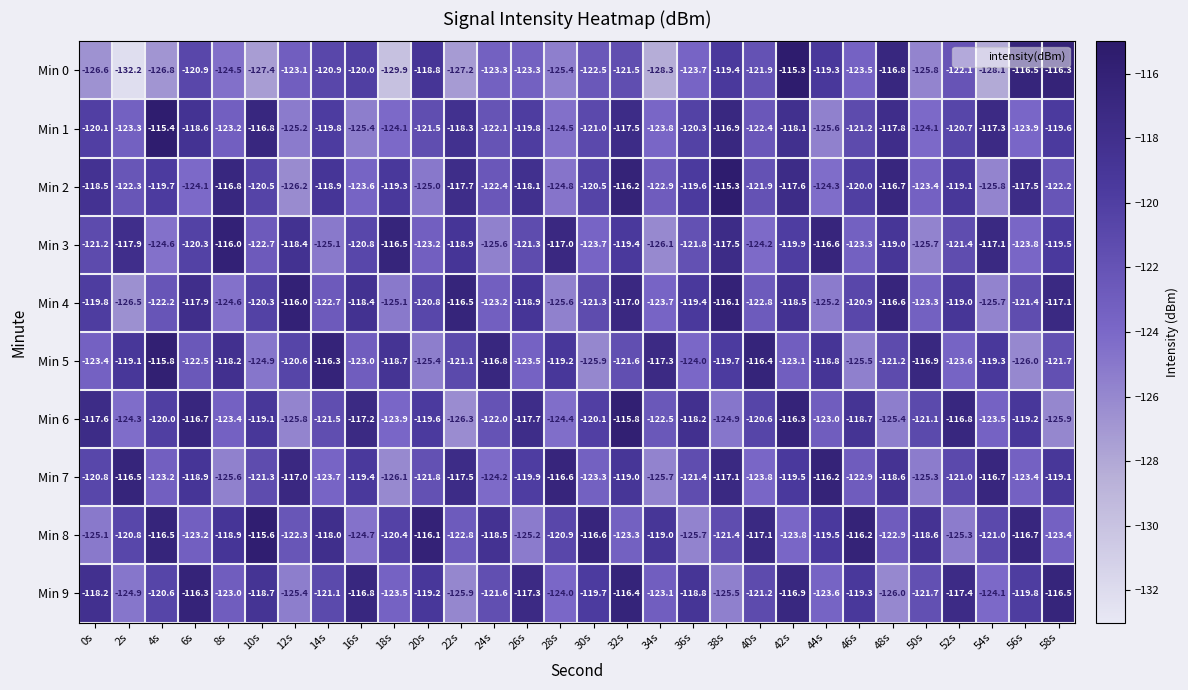

Rank the series at 34s from highest to lowest value.

Min 5, Min 8, Min 6, Min 2, Min 9, Min 4, Min 1, Min 7, Min 3, Min 0